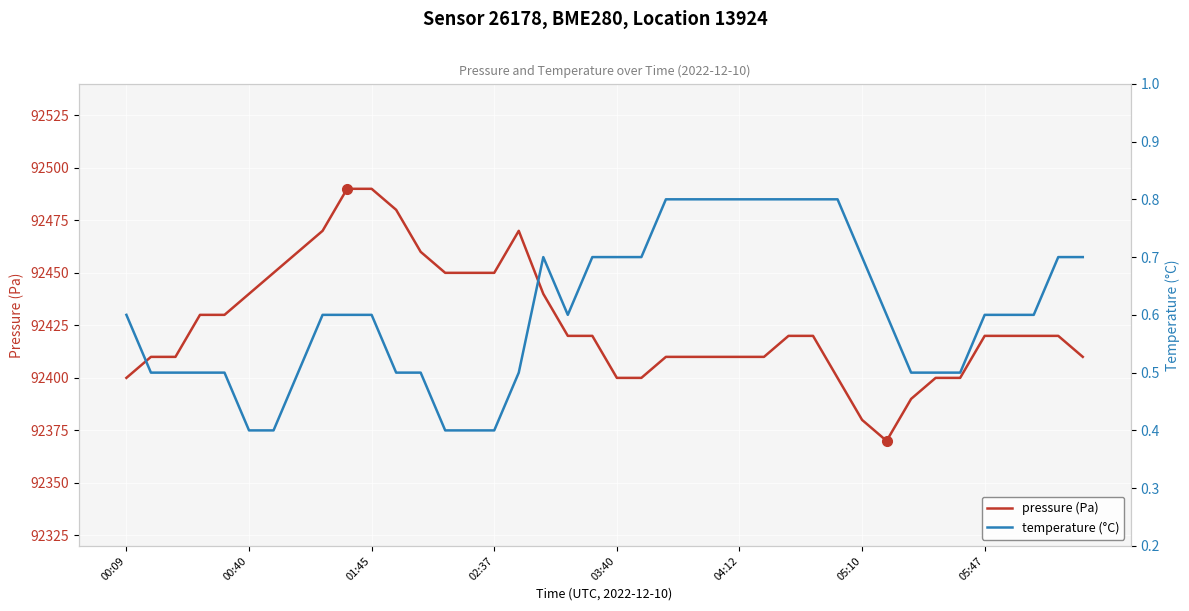

Which series has the widest spread of values?

pressure (Pa)